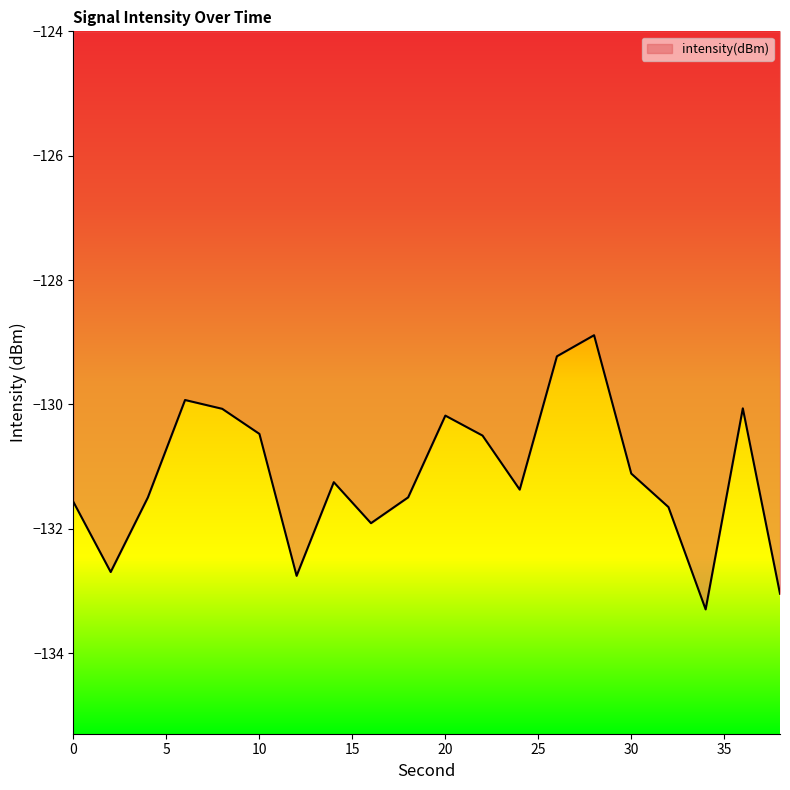

Reading right to left, extract all data points from this chart.

-133.0	-130.1	-133.3	-131.7	-131.1	-128.9	-129.2	-131.4	-130.5	-130.2	-131.5	-131.9	-131.3	-132.8	-130.5	-130.1	-129.9	-131.5	-132.7	-131.6